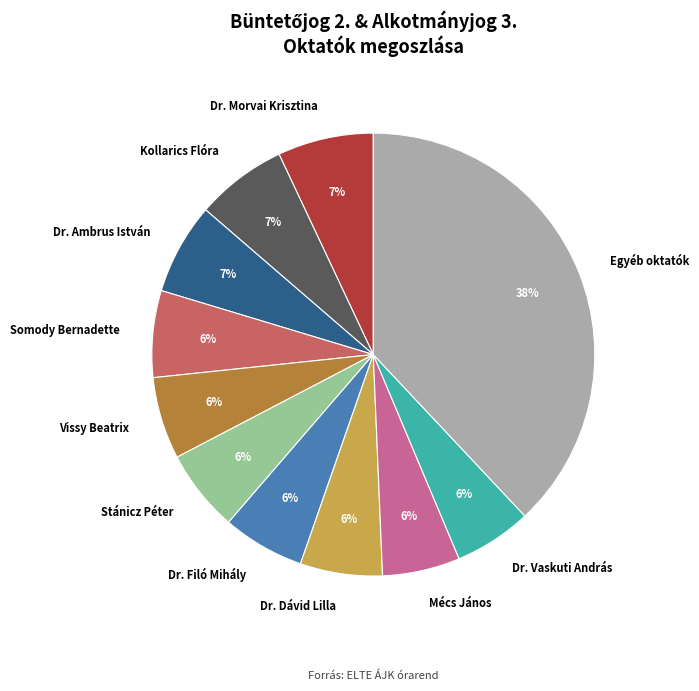

True or false: Mécs János accounts for 19% of the total.

False